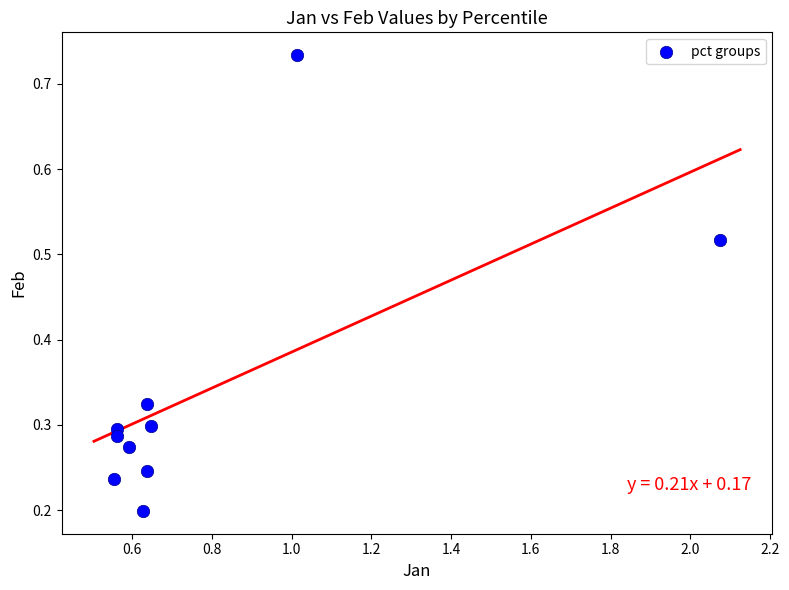

What is the average X value?

0.8